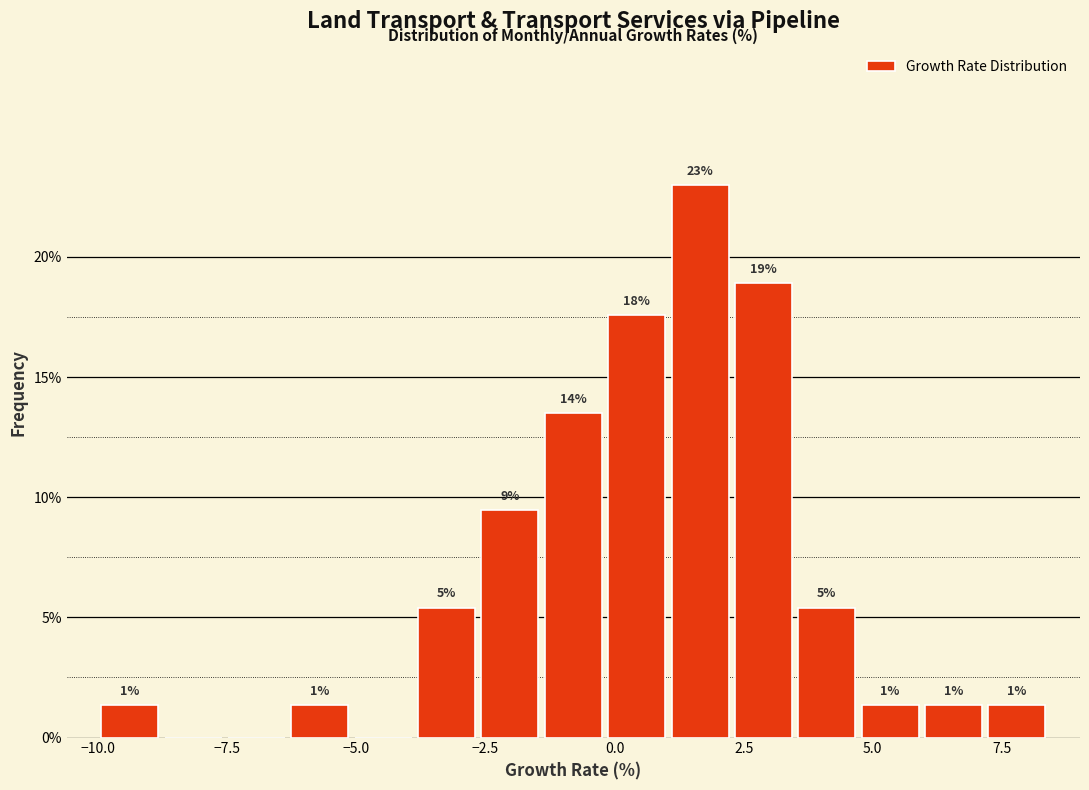

Read against the x-axis, roughly where is the centre of the tallest bar?

1.5